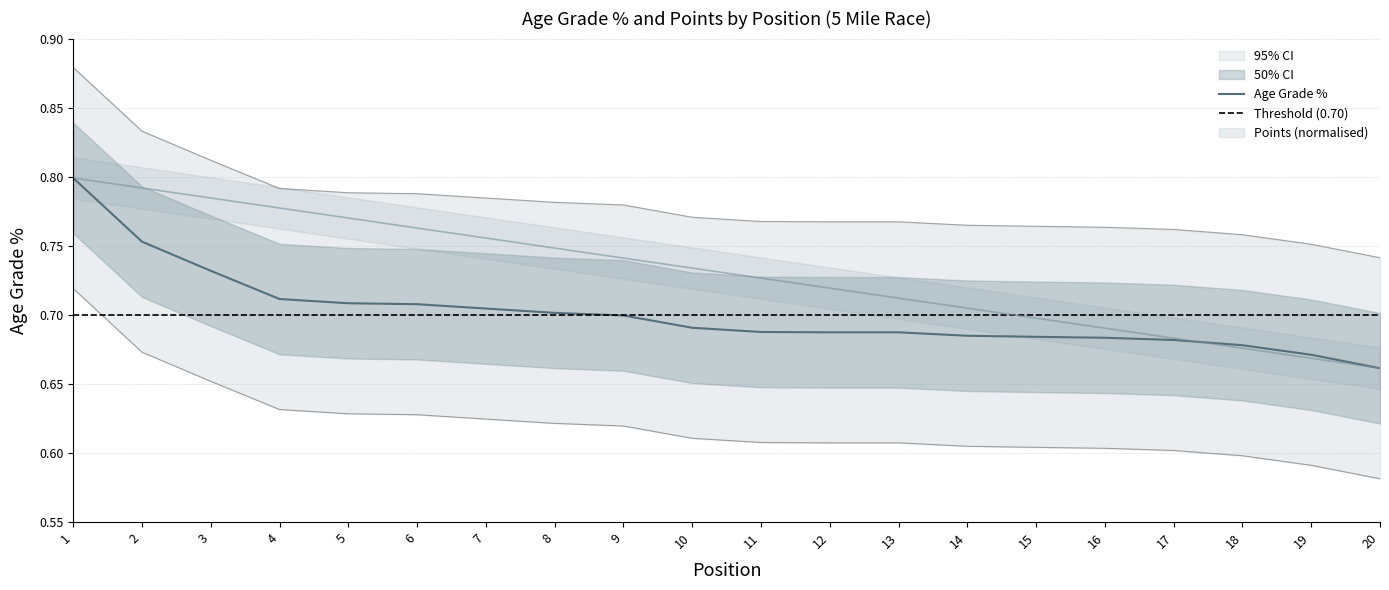

True or false: Age Grade % has more than 1 points higher than both neighbors.

False